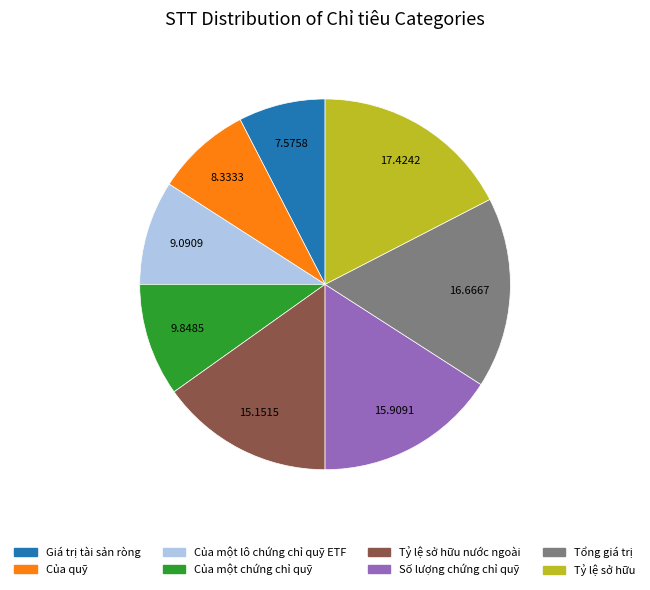

Count the number of slices in the pie.

8